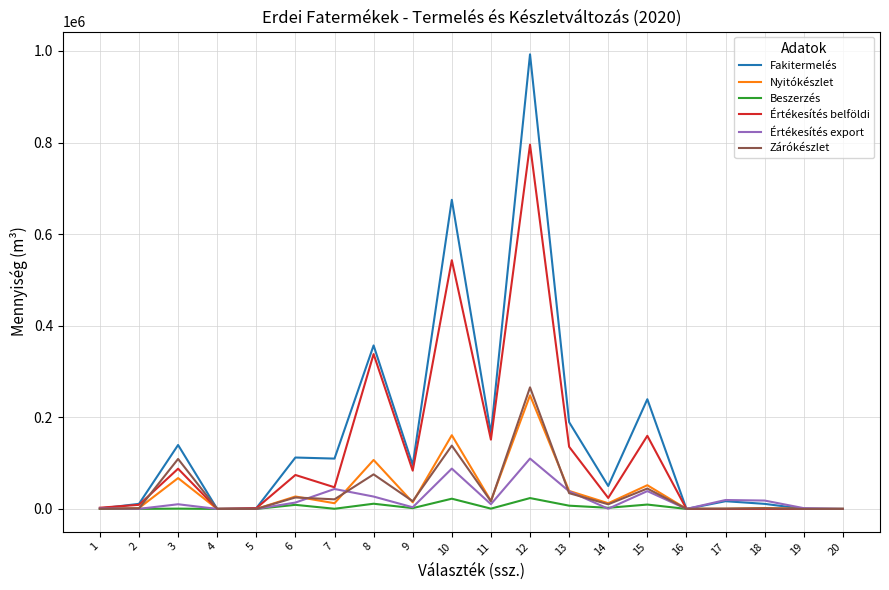

What is the total value across all series at 4?

147.7